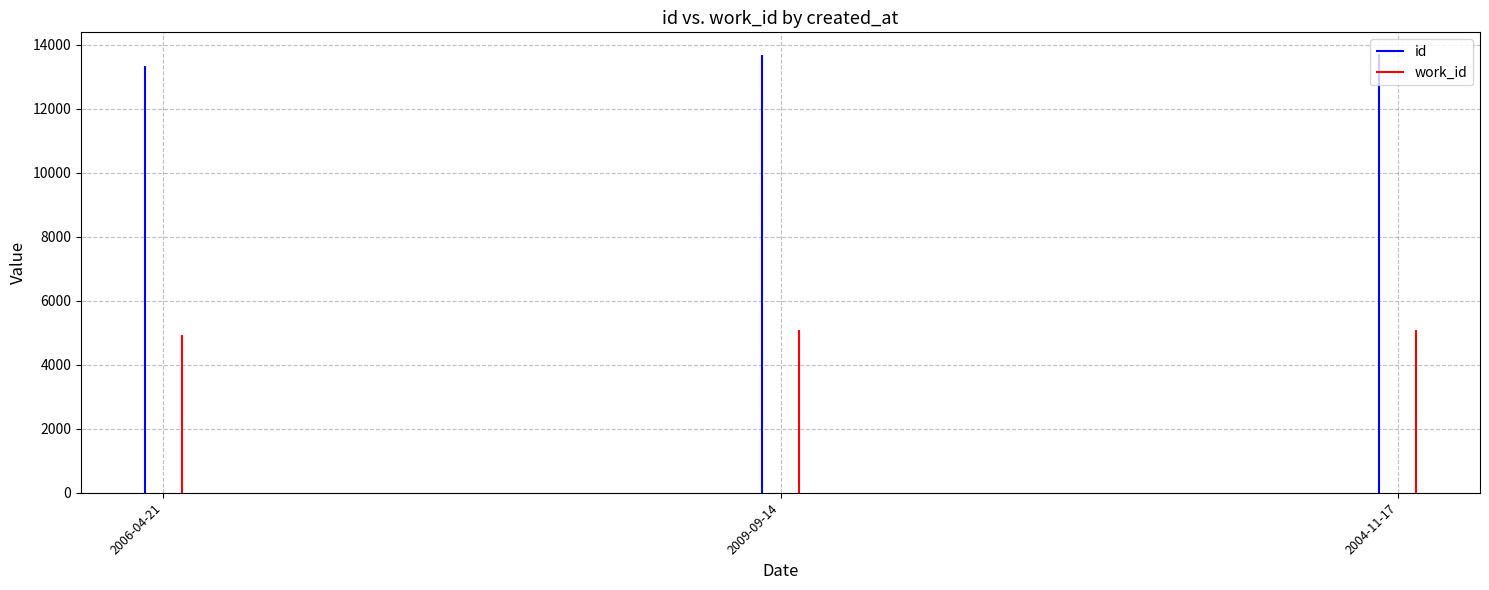

What is the label of the 1st bar from the left?

2006-04-21